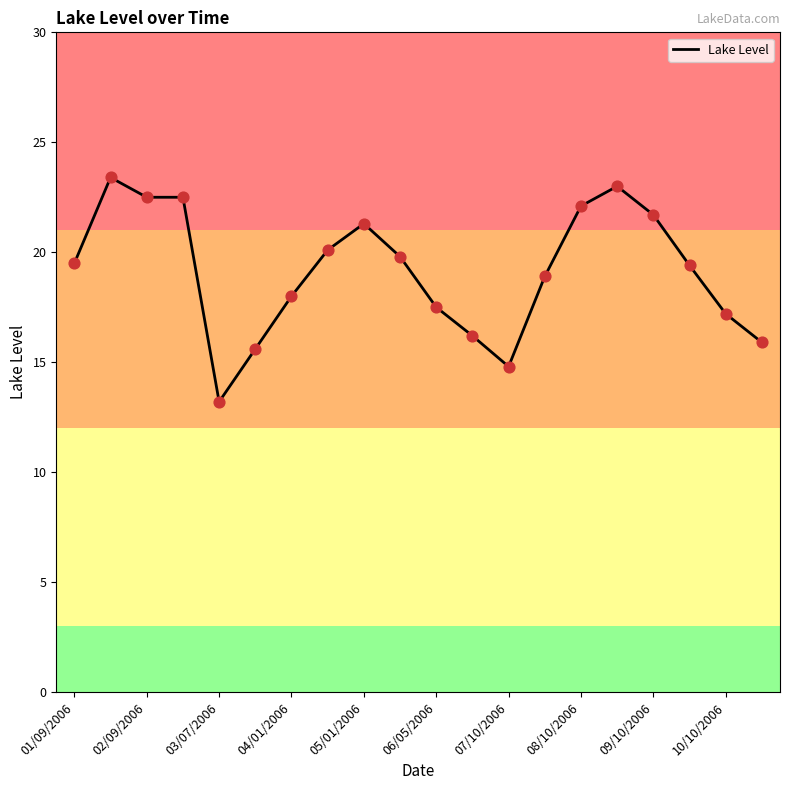

What is the difference between the maximum and minimum values?

10.2